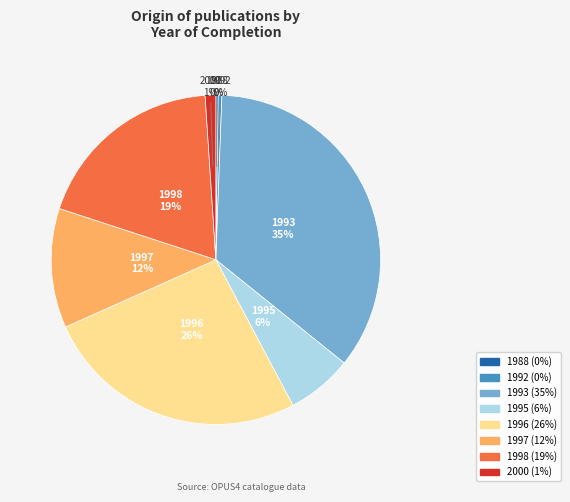

Does 1997 account for over 50% of the chart?

No